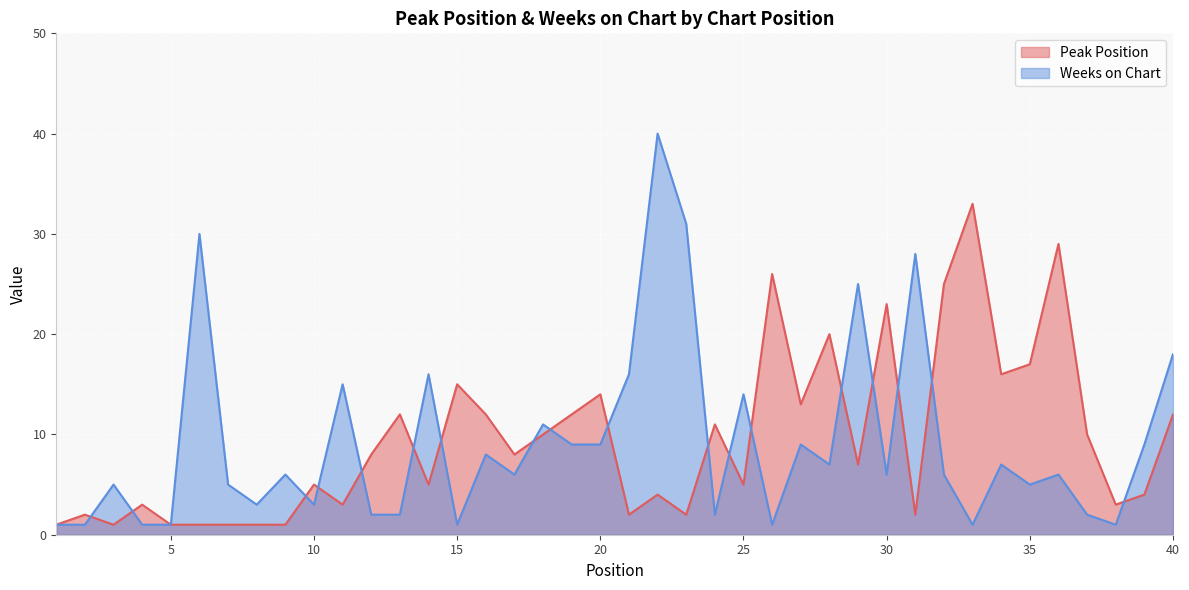

At which label does Weeks on Chart first exceed 6?

6